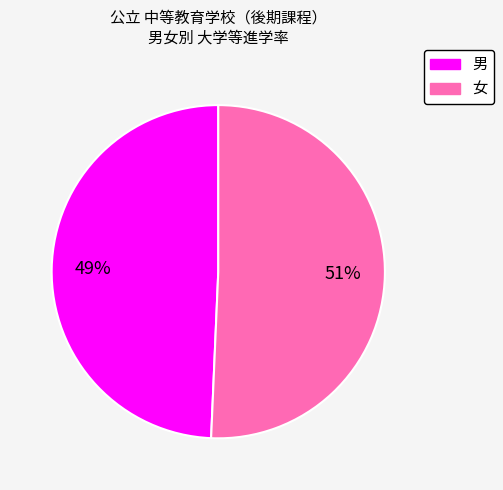

The 女 slice represents 51% of the pie. True or false?

True